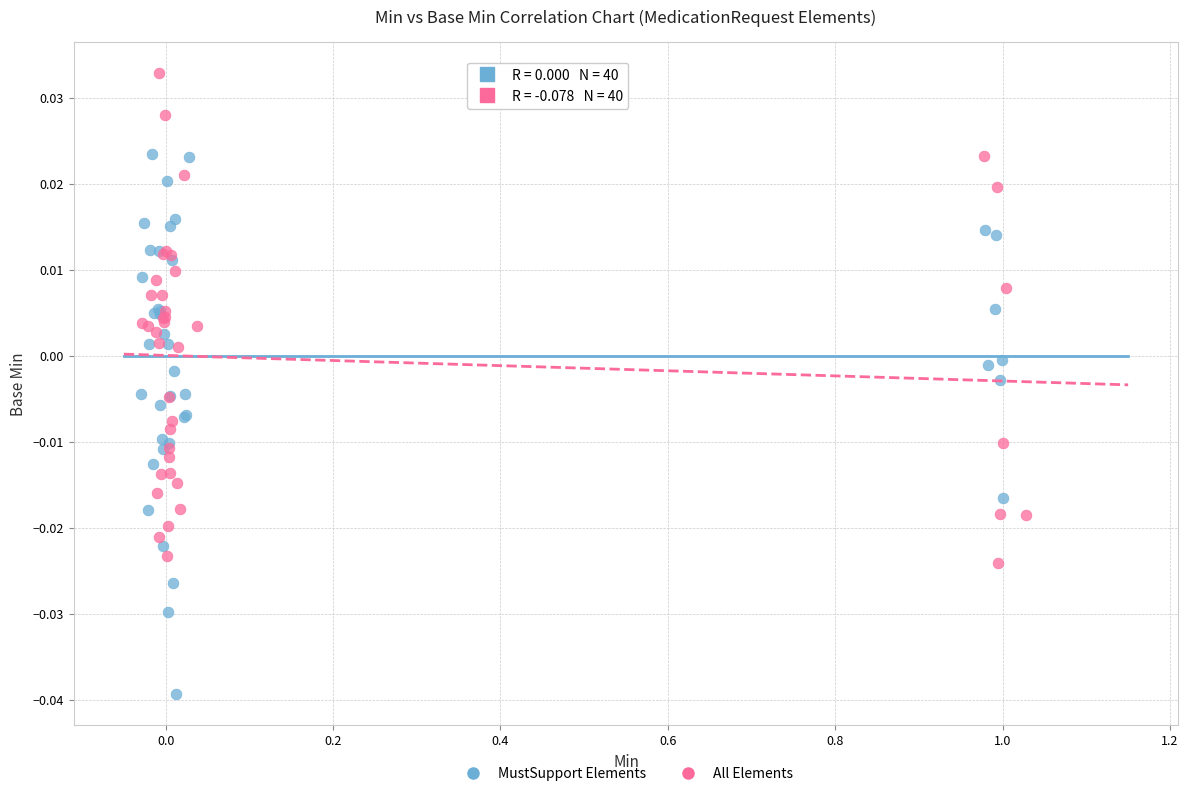

What are all the series names shown in the legend?

MustSupport Elements, All Elements